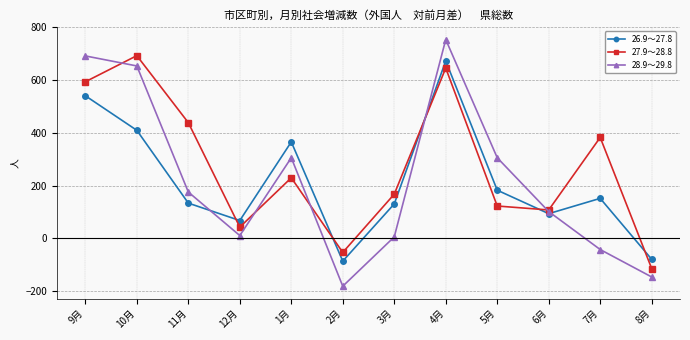

At how many categories does at least one series exceed 218?

7